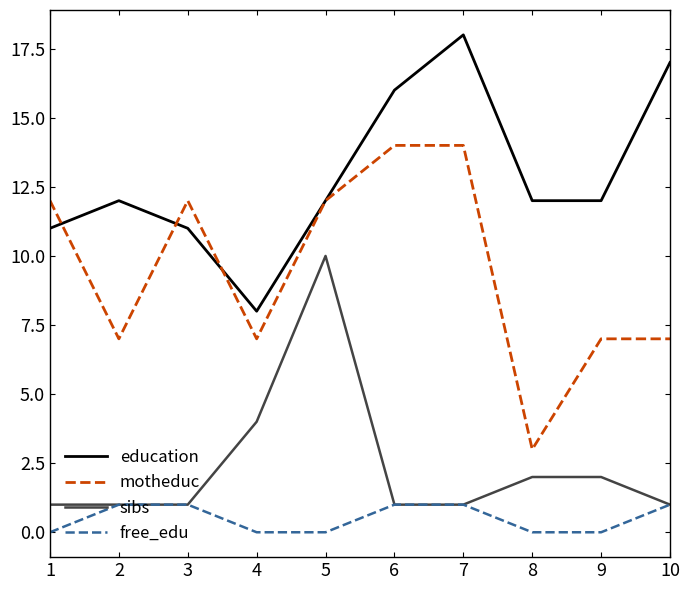

Reading left to right, list all the values displayed in this chart.

education: 11	12	11	8	12	16	18	12	12	17
motheduc: 12	7	12	7	12	14	14	3	7	7
sibs: 1	1	1	4	10	1	1	2	2	1
free_edu: 0	1	1	0	0	1	1	0	0	1